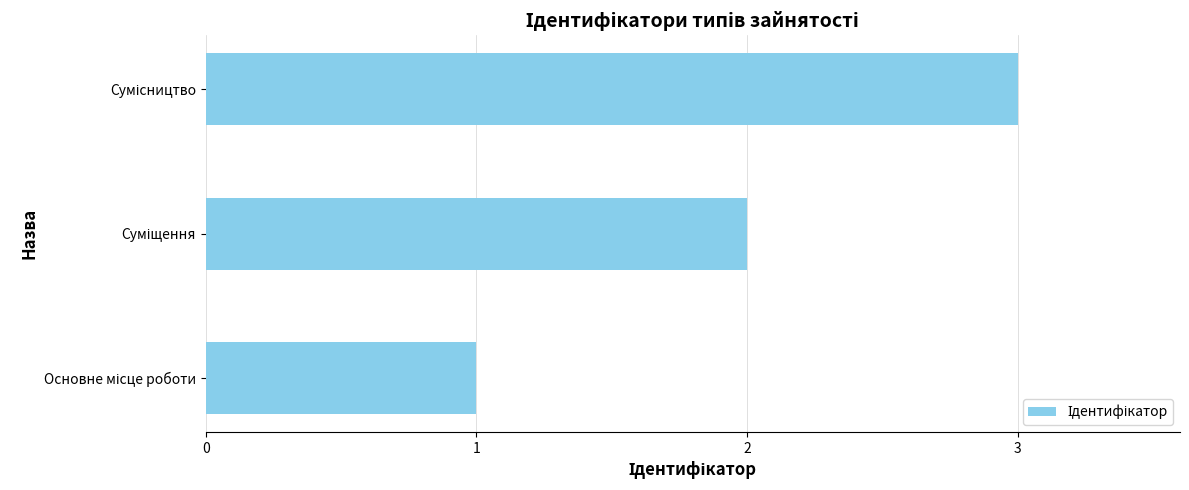

What is the sum of all values?

6